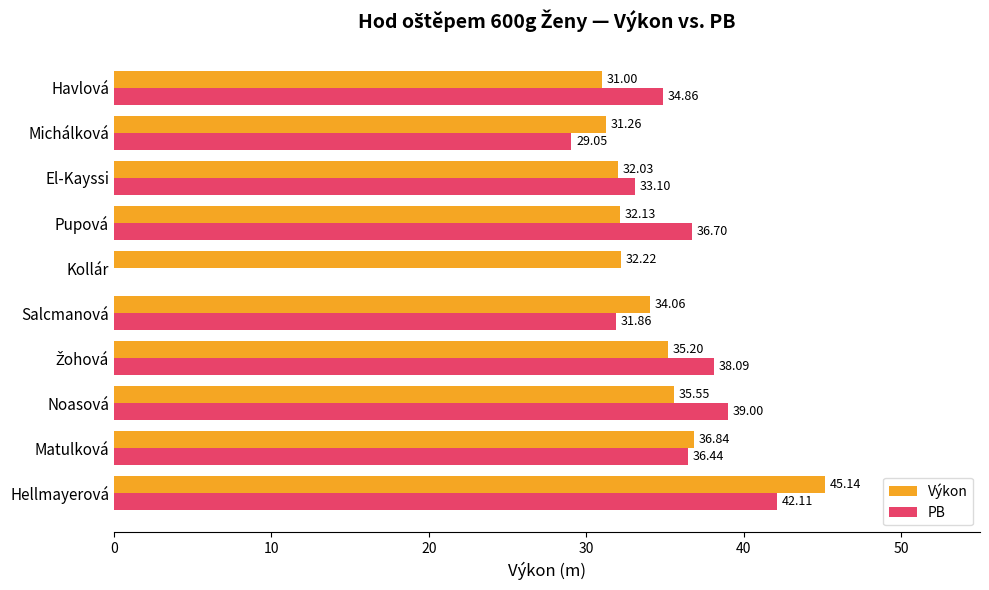

Which series has the largest total across all categories?

Výkon